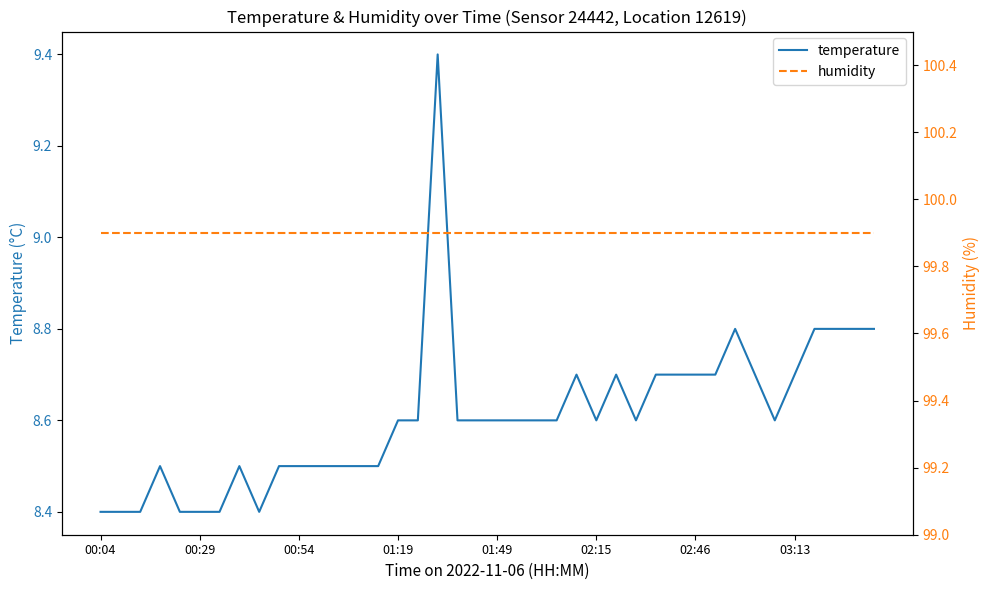

What is the difference between the maximum and minimum values in the temperature series?

1.0